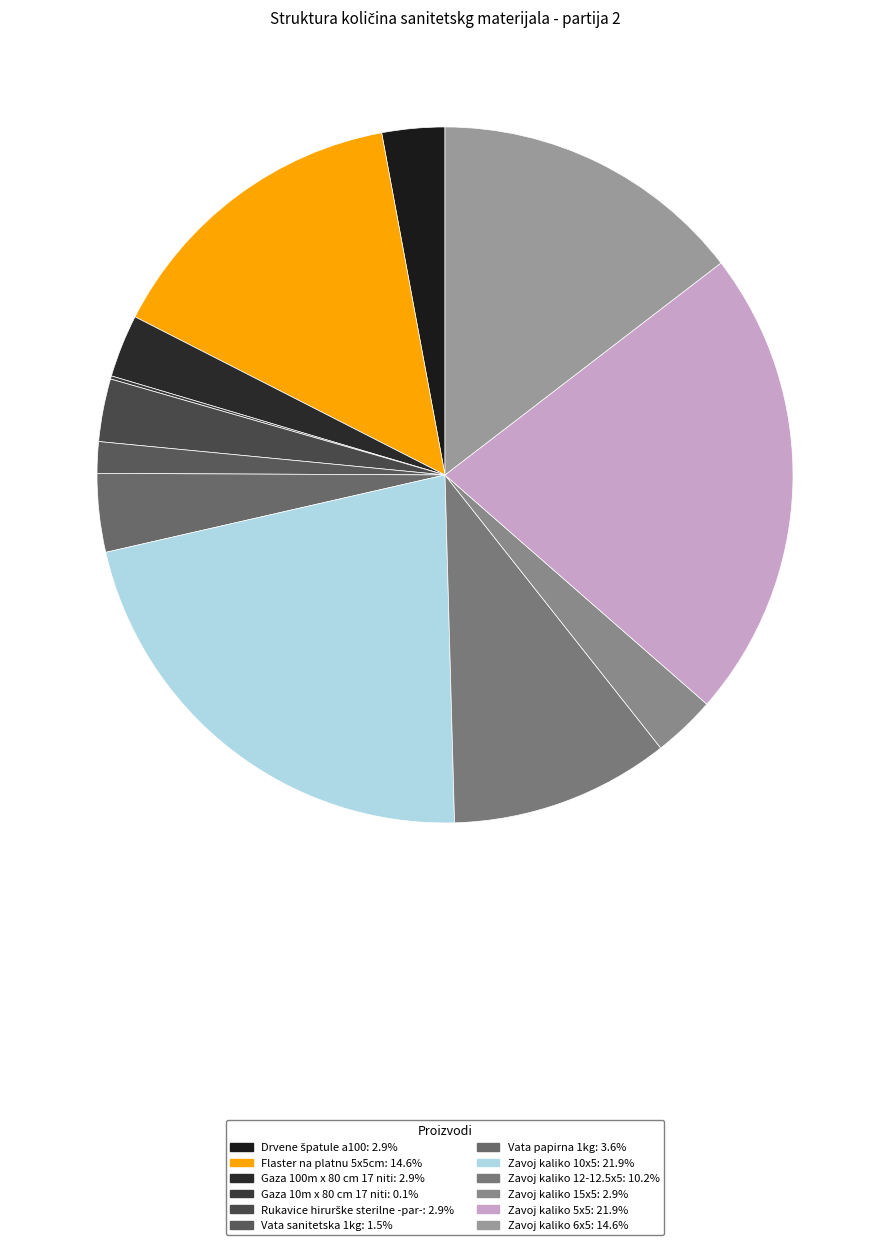

Does Gaza 10m x 80 cm 17 niti represent more than half of the total?

No